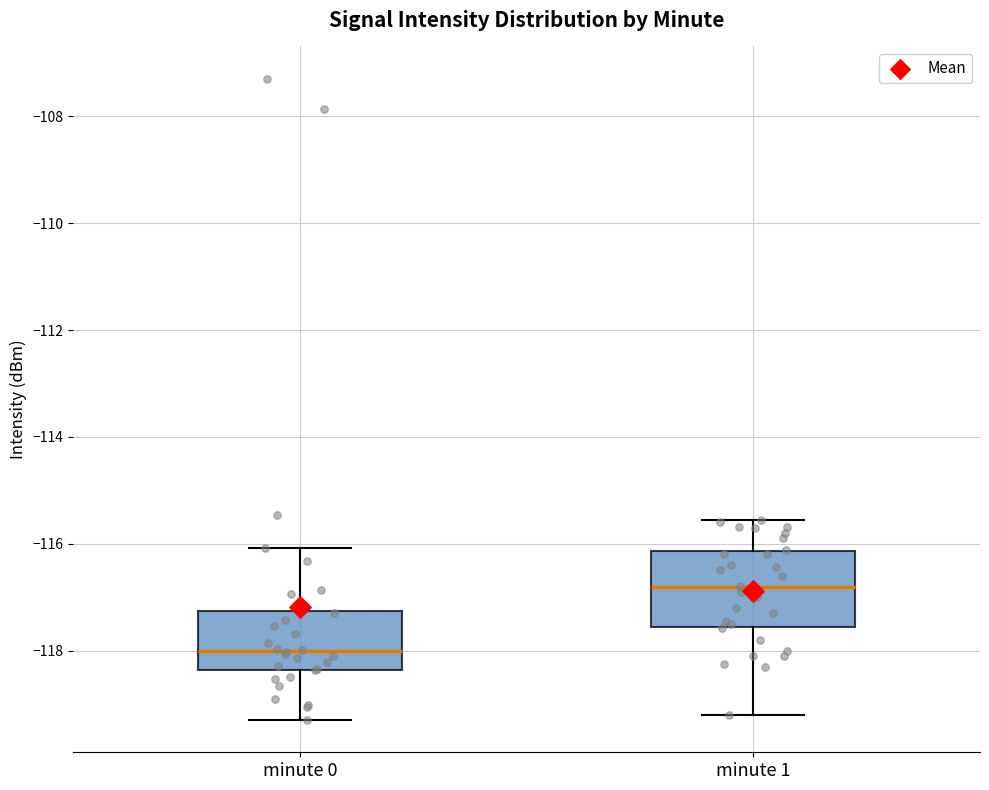

Which box has the lowest median line?

minute 0